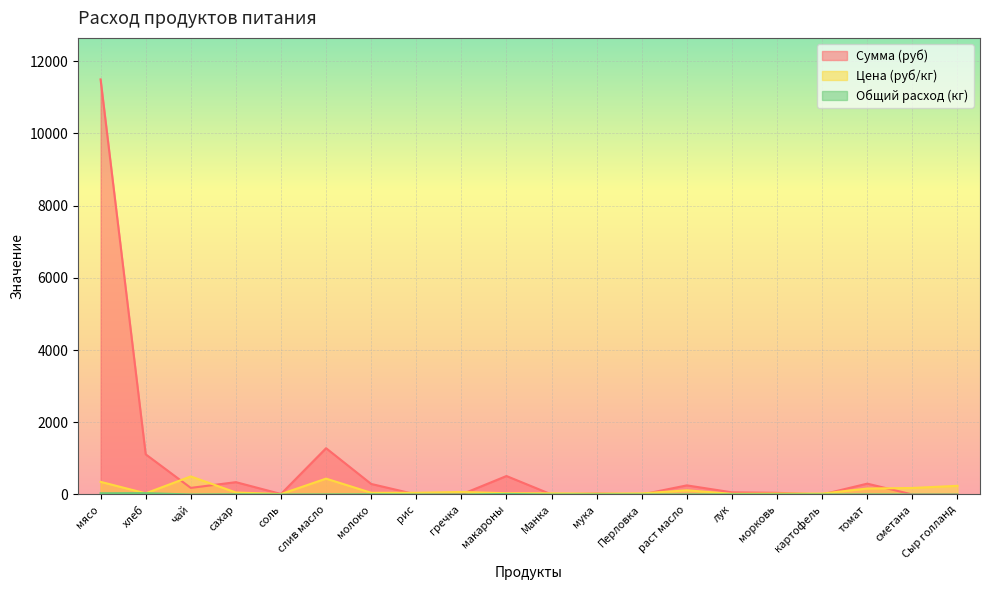

Which has a higher value, молоко or хлеб?

хлеб